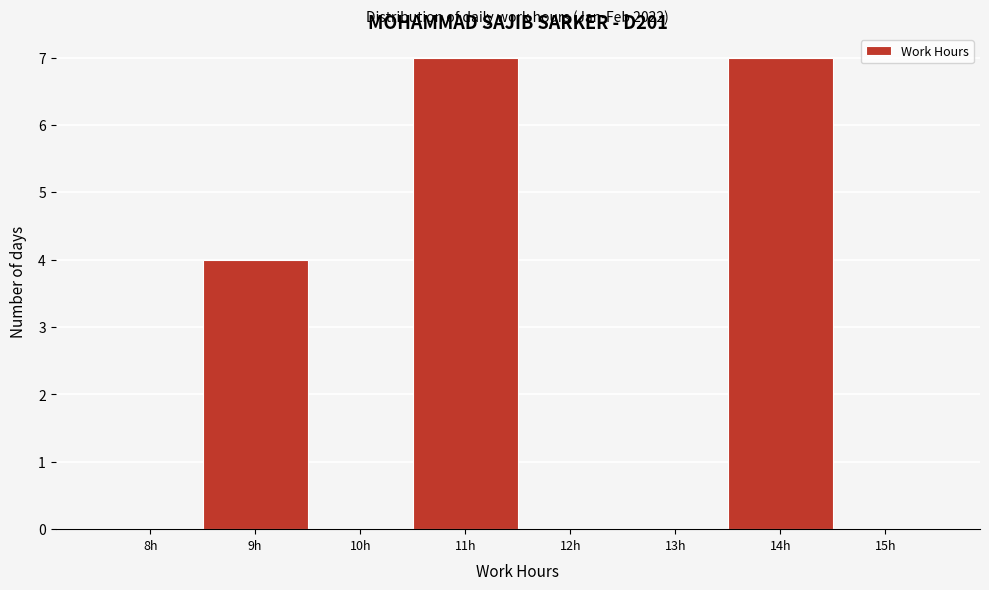

Reading left to right, transcribe all the data shown in this chart.

8h=0	9h=4	10h=0	11h=7	12h=0	13h=0	14h=7	15h=0